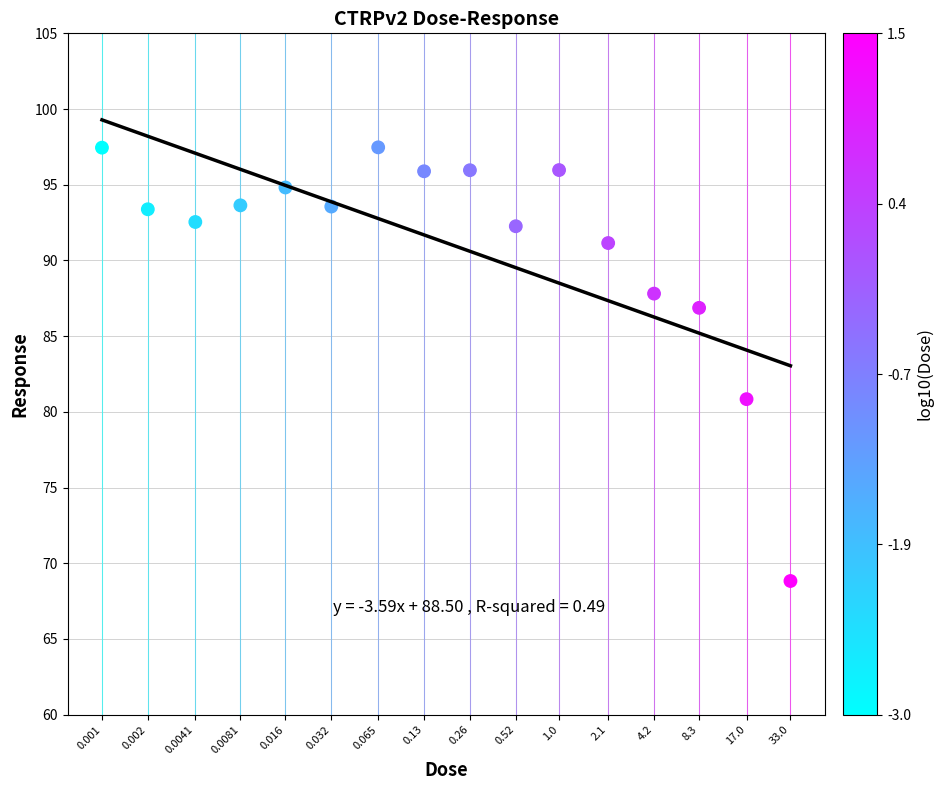

What is the range of X values (max minus min)?

4.5